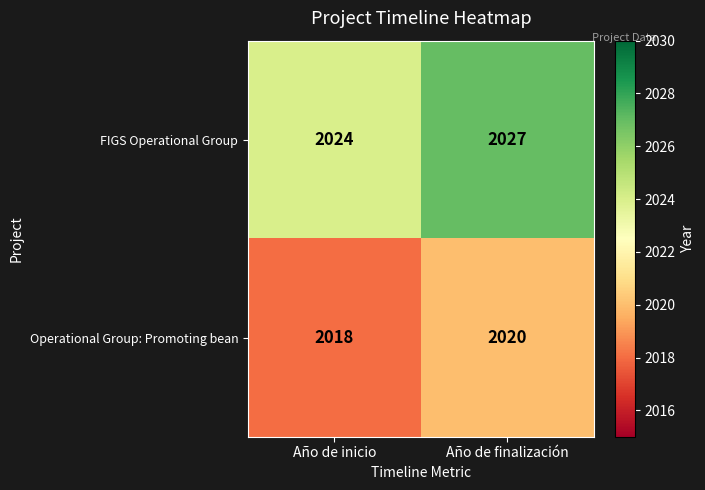

What is the difference between the FIGS Operational Group values at Año de finalización and Año de inicio?

3